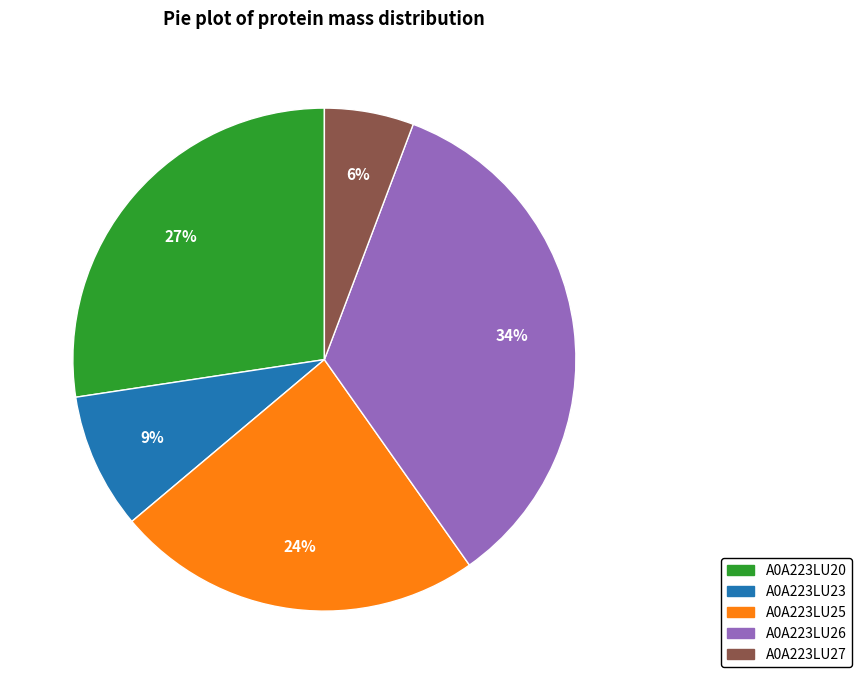

Rank the categories by value from highest to lowest.

A0A223LU26, A0A223LU20, A0A223LU25, A0A223LU23, A0A223LU27